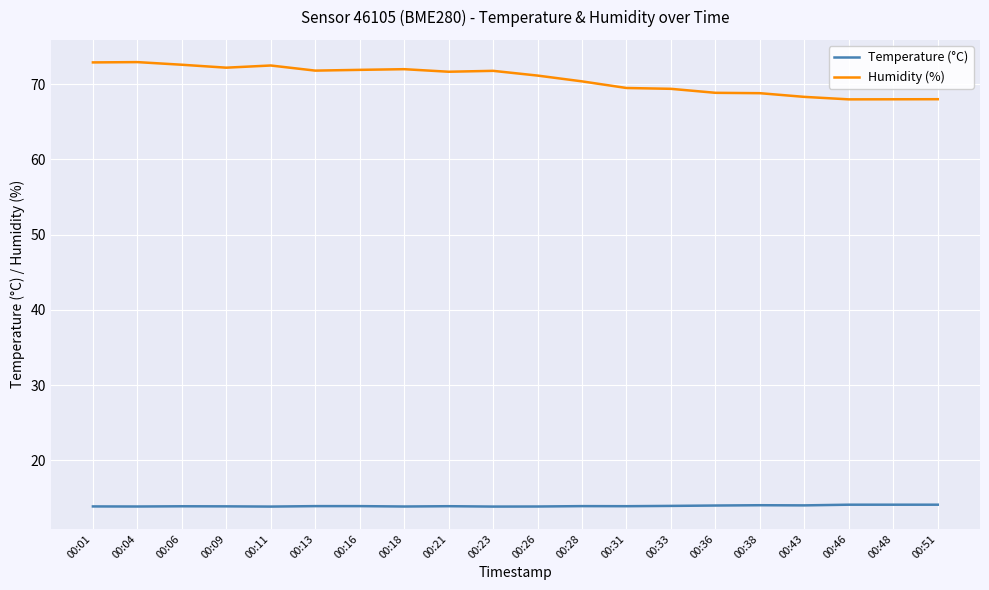

What is the greatest value displayed?

72.9